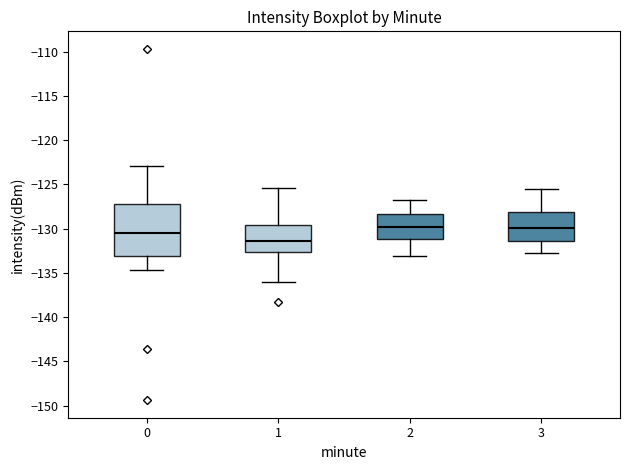

Where does the upper whisker of the box at x = 2 end on the y-axis? The values are not printed on the chart, so give them approximately, as read against the axis.

-126.5